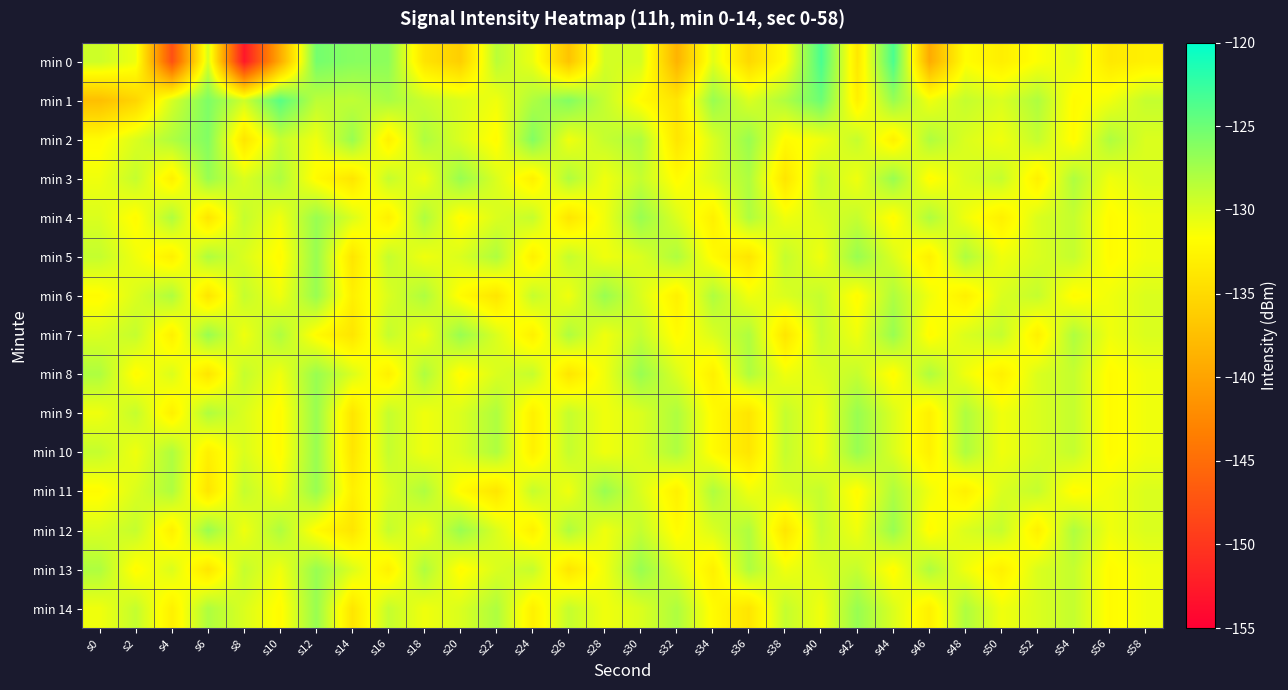

Reading left to right, transcribe all the data shown in this chart.

min 0: s0=-129.4	s2=-130.9	s4=-147.7	s6=-129.8	s8=-152.8	s10=-139.3	s12=-125.4	s14=-126.2	s16=-126.5	s18=-134.1	s20=-136.1	s22=-128.5	s24=-130.8	s26=-137.1	s28=-129.7	s30=-129.7	s32=-138.6	s34=-130.4	s36=-135.2	s38=-131.7	s40=-123.4	s42=-133.8	s44=-123.5	s46=-139.3	s48=-131.8	s50=-133.1	s52=-131.5	s54=-130.5	s56=-133.7	s58=-132.9
min 1: s0=-137.5	s2=-135.5	s4=-129.8	s6=-125.8	s8=-129.4	s10=-124.0	s12=-128.6	s14=-128.8	s16=-127.8	s18=-129.2	s20=-130.0	s22=-131.0	s24=-128.0	s26=-126.0	s28=-129.0	s30=-132.0	s32=-134.0	s34=-127.0	s36=-130.0	s38=-128.0	s40=-125.0	s42=-133.0	s44=-127.0	s46=-131.0	s48=-129.0	s50=-130.0	s52=-128.0	s54=-132.0	s56=-131.0	s58=-129.0
min 2: s0=-132.0	s2=-130.0	s4=-128.0	s6=-126.0	s8=-134.0	s10=-129.0	s12=-131.0	s14=-127.0	s16=-133.0	s18=-128.0	s20=-130.0	s22=-132.0	s24=-126.0	s26=-131.0	s28=-129.0	s30=-128.0	s32=-134.0	s34=-130.0	s36=-127.0	s38=-132.0	s40=-131.0	s42=-129.0	s44=-133.0	s46=-128.0	s48=-130.0	s50=-131.0	s52=-129.0	s54=-132.0	s56=-128.0	s58=-130.0
min 3: s0=-131.0	s2=-129.0	s4=-133.0	s6=-127.0	s8=-130.0	s10=-128.0	s12=-132.0	s14=-134.0	s16=-129.0	s18=-131.0	s20=-127.0	s22=-130.0	s24=-133.0	s26=-128.0	s28=-131.0	s30=-129.0	s32=-132.0	s34=-130.0	s36=-128.0	s38=-134.0	s40=-129.0	s42=-131.0	s44=-127.0	s46=-132.0	s48=-130.0	s50=-129.0	s52=-133.0	s54=-128.0	s56=-131.0	s58=-130.0
min 4: s0=-130.0	s2=-132.0	s4=-128.0	s6=-134.0	s8=-129.0	s10=-131.0	s12=-127.0	s14=-130.0	s16=-133.0	s18=-128.0	s20=-132.0	s22=-130.0	s24=-129.0	s26=-134.0	s28=-131.0	s30=-127.0	s32=-130.0	s34=-133.0	s36=-128.0	s38=-131.0	s40=-130.0	s42=-129.0	s44=-132.0	s46=-128.0	s48=-131.0	s50=-133.0	s52=-130.0	s54=-129.0	s56=-132.0	s58=-131.0
min 5: s0=-129.0	s2=-131.0	s4=-133.0	s6=-128.0	s8=-130.0	s10=-132.0	s12=-127.0	s14=-134.0	s16=-129.0	s18=-131.0	s20=-130.0	s22=-128.0	s24=-133.0	s26=-129.0	s28=-131.0	s30=-130.0	s32=-128.0	s34=-132.0	s36=-134.0	s38=-129.0	s40=-131.0	s42=-127.0	s44=-130.0	s46=-133.0	s48=-128.0	s50=-131.0	s52=-130.0	s54=-129.0	s56=-132.0	s58=-131.0
min 6: s0=-132.0	s2=-130.0	s4=-128.0	s6=-134.0	s8=-129.0	s10=-131.0	s12=-127.0	s14=-133.0	s16=-130.0	s18=-128.0	s20=-132.0	s22=-134.0	s24=-129.0	s26=-131.0	s28=-127.0	s30=-130.0	s32=-133.0	s34=-128.0	s36=-131.0	s38=-130.0	s40=-129.0	s42=-132.0	s44=-128.0	s46=-131.0	s48=-133.0	s50=-130.0	s52=-129.0	s54=-132.0	s56=-131.0	s58=-130.0
min 7: s0=-130.0	s2=-129.0	s4=-133.0	s6=-127.0	s8=-131.0	s10=-128.0	s12=-132.0	s14=-134.0	s16=-129.0	s18=-131.0	s20=-127.0	s22=-130.0	s24=-133.0	s26=-128.0	s28=-131.0	s30=-129.0	s32=-132.0	s34=-130.0	s36=-128.0	s38=-134.0	s40=-129.0	s42=-131.0	s44=-127.0	s46=-132.0	s48=-130.0	s50=-129.0	s52=-133.0	s54=-128.0	s56=-131.0	s58=-130.0
min 8: s0=-128.0	s2=-132.0	s4=-130.0	s6=-134.0	s8=-129.0	s10=-131.0	s12=-127.0	s14=-130.0	s16=-133.0	s18=-128.0	s20=-132.0	s22=-130.0	s24=-129.0	s26=-134.0	s28=-131.0	s30=-127.0	s32=-130.0	s34=-133.0	s36=-128.0	s38=-131.0	s40=-130.0	s42=-129.0	s44=-132.0	s46=-128.0	s48=-131.0	s50=-133.0	s52=-130.0	s54=-129.0	s56=-132.0	s58=-131.0
min 9: s0=-131.0	s2=-129.0	s4=-133.0	s6=-128.0	s8=-130.0	s10=-132.0	s12=-127.0	s14=-134.0	s16=-129.0	s18=-131.0	s20=-130.0	s22=-128.0	s24=-133.0	s26=-129.0	s28=-131.0	s30=-130.0	s32=-128.0	s34=-132.0	s36=-134.0	s38=-129.0	s40=-131.0	s42=-127.0	s44=-130.0	s46=-133.0	s48=-128.0	s50=-131.0	s52=-130.0	s54=-129.0	s56=-132.0	s58=-131.0
min 10: s0=-129.0	s2=-131.0	s4=-128.0	s6=-133.0	s8=-130.0	s10=-132.0	s12=-127.0	s14=-134.0	s16=-129.0	s18=-131.0	s20=-130.0	s22=-128.0	s24=-133.0	s26=-129.0	s28=-131.0	s30=-130.0	s32=-128.0	s34=-132.0	s36=-134.0	s38=-129.0	s40=-131.0	s42=-127.0	s44=-130.0	s46=-133.0	s48=-128.0	s50=-131.0	s52=-130.0	s54=-129.0	s56=-132.0	s58=-131.0
min 11: s0=-132.0	s2=-130.0	s4=-128.0	s6=-134.0	s8=-129.0	s10=-131.0	s12=-127.0	s14=-133.0	s16=-130.0	s18=-128.0	s20=-132.0	s22=-134.0	s24=-129.0	s26=-131.0	s28=-127.0	s30=-130.0	s32=-133.0	s34=-128.0	s36=-131.0	s38=-130.0	s40=-129.0	s42=-132.0	s44=-128.0	s46=-131.0	s48=-133.0	s50=-130.0	s52=-129.0	s54=-132.0	s56=-131.0	s58=-130.0
min 12: s0=-130.0	s2=-129.0	s4=-133.0	s6=-127.0	s8=-131.0	s10=-128.0	s12=-132.0	s14=-134.0	s16=-129.0	s18=-131.0	s20=-127.0	s22=-130.0	s24=-133.0	s26=-128.0	s28=-131.0	s30=-129.0	s32=-132.0	s34=-130.0	s36=-128.0	s38=-134.0	s40=-129.0	s42=-131.0	s44=-127.0	s46=-132.0	s48=-130.0	s50=-129.0	s52=-133.0	s54=-128.0	s56=-131.0	s58=-130.0
min 13: s0=-128.0	s2=-132.0	s4=-130.0	s6=-134.0	s8=-129.0	s10=-131.0	s12=-127.0	s14=-130.0	s16=-133.0	s18=-128.0	s20=-132.0	s22=-130.0	s24=-129.0	s26=-134.0	s28=-131.0	s30=-127.0	s32=-130.0	s34=-133.0	s36=-128.0	s38=-131.0	s40=-130.0	s42=-129.0	s44=-132.0	s46=-128.0	s48=-131.0	s50=-133.0	s52=-130.0	s54=-129.0	s56=-132.0	s58=-131.0
min 14: s0=-131.0	s2=-129.0	s4=-133.0	s6=-128.0	s8=-130.0	s10=-132.0	s12=-127.0	s14=-134.0	s16=-129.0	s18=-131.0	s20=-130.0	s22=-128.0	s24=-133.0	s26=-129.0	s28=-131.0	s30=-130.0	s32=-128.0	s34=-132.0	s36=-134.0	s38=-129.0	s40=-131.0	s42=-127.0	s44=-130.0	s46=-133.0	s48=-128.0	s50=-131.0	s52=-130.0	s54=-129.0	s56=-132.0	s58=-131.0